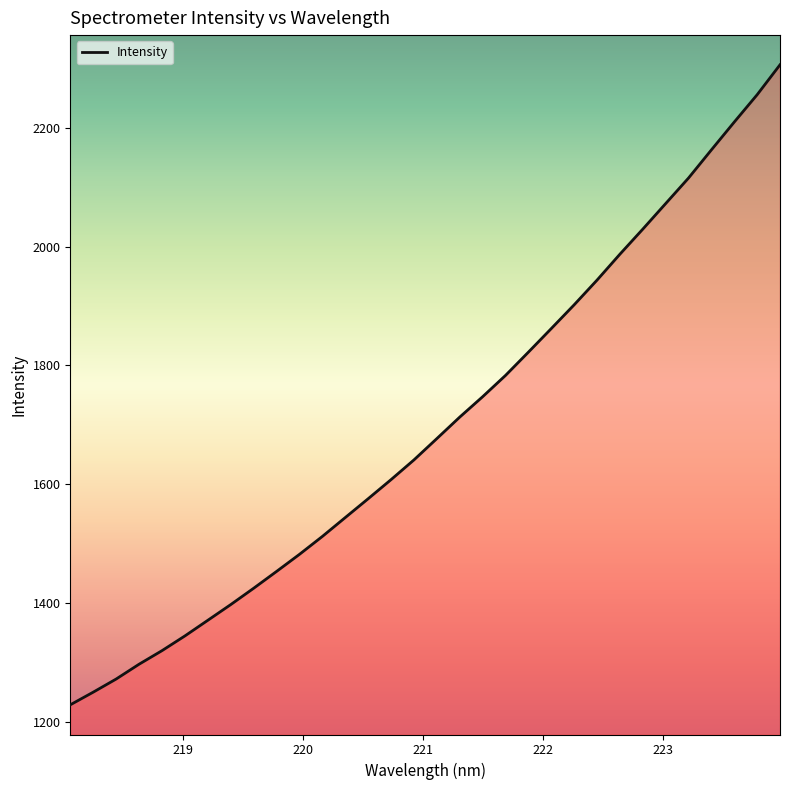

Reading right to left, list all the values displayed in this chart.

2306.2	2255.8	2209.8	2162.9	2115.5	2072.4	2029.3	1987.1	1943.5	1901.9	1861.9	1822.1	1782.9	1747.0	1712.7	1676.5	1640.6	1607.4	1575.2	1543.5	1511.7	1481.5	1452.7	1424.4	1396.9	1370.4	1344.1	1319.3	1296.4	1271.5	1249.4	1228.1